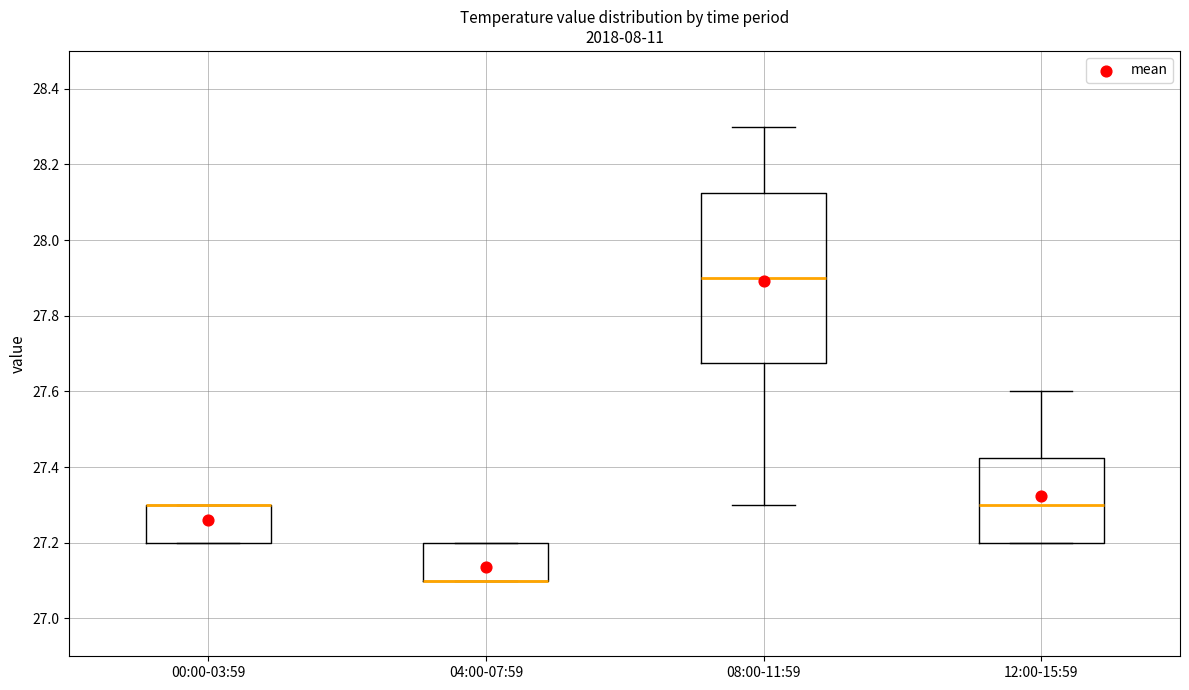

Where is the lower edge of the box for 00:00-03:59 on the y-axis? The values are not printed on the chart, so give them approximately, as read against the axis.

27.20